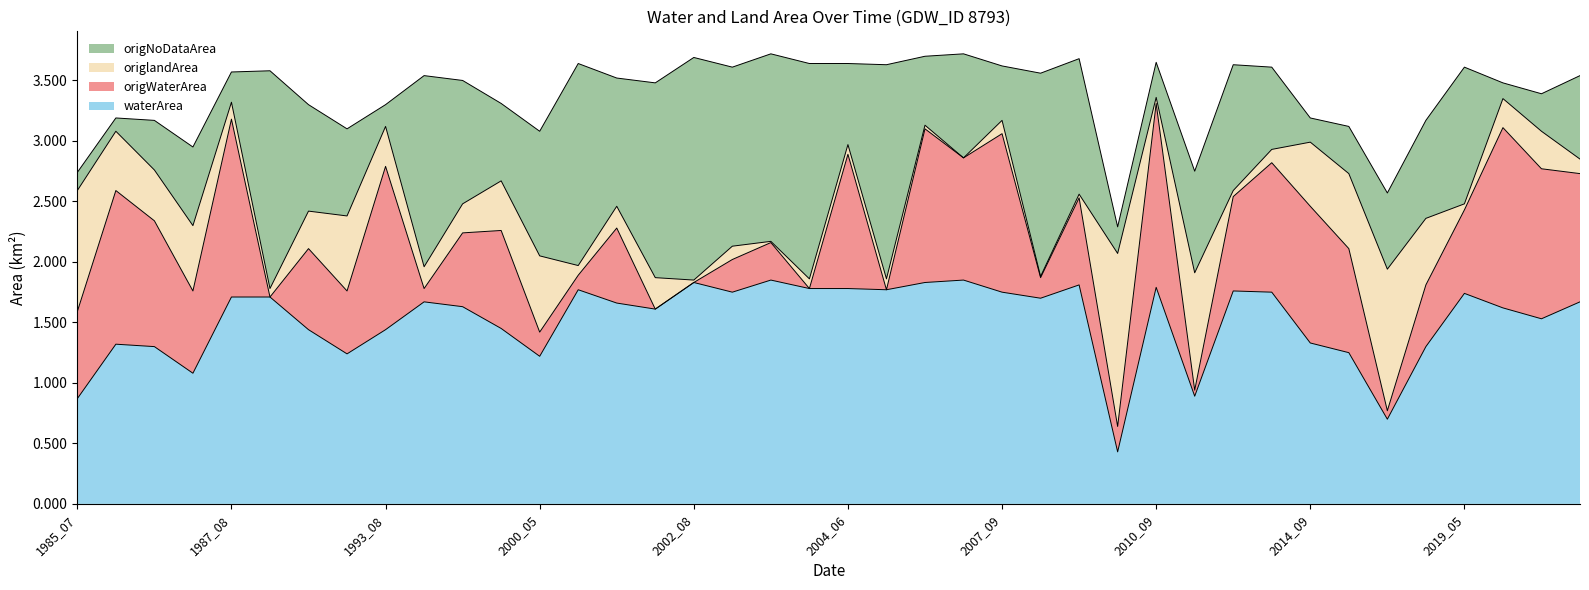

The value of waterArea at 2002_09 is 0.4. True or false?

False